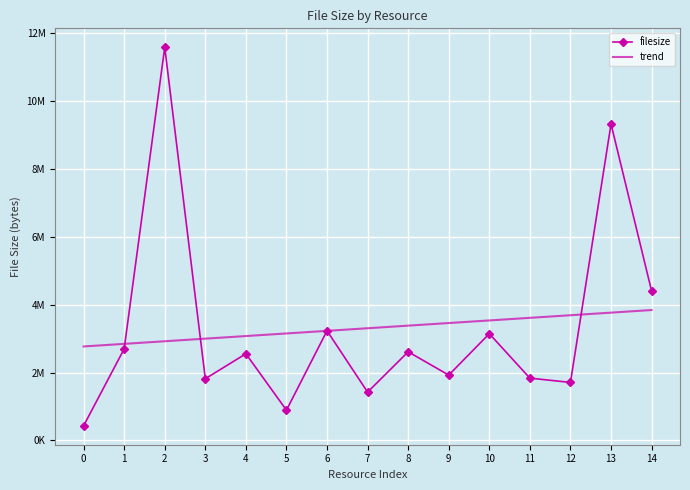

What is the difference between the maximum and minimum values in the trend series?

1073980.8